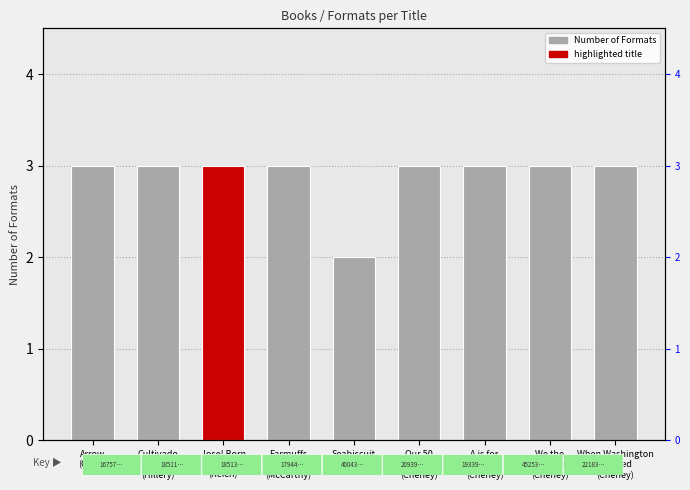

True or false: the data shows 2 at Seabiscuit
(McCarthy).

True